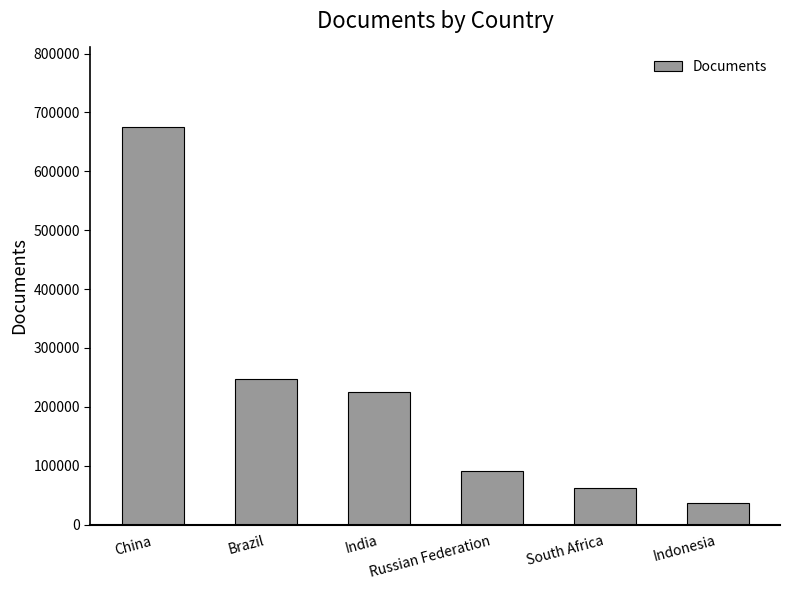

The chart shows a value of 91010 at Russian Federation. True or false?

True